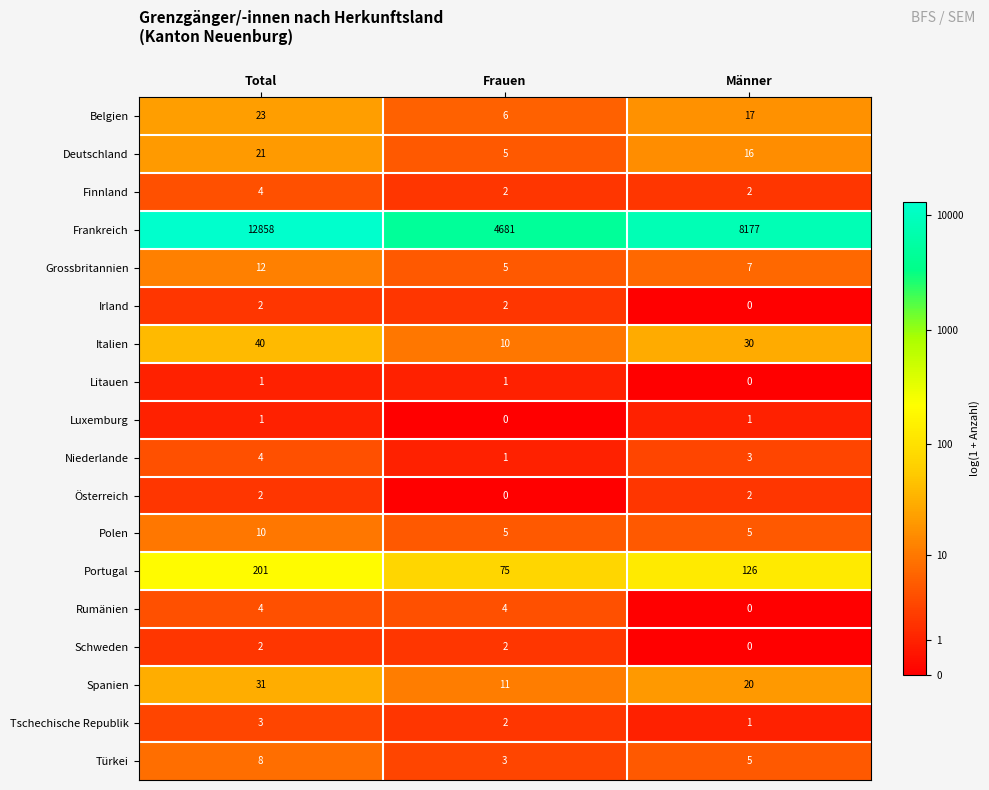

At which category is the sum across all series the highest?

Total